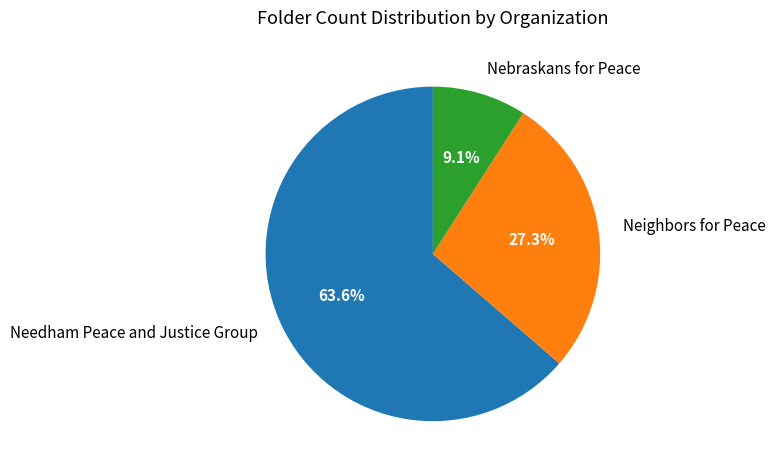

Which has a higher value, Neighbors for Peace or Nebraskans for Peace?

Neighbors for Peace